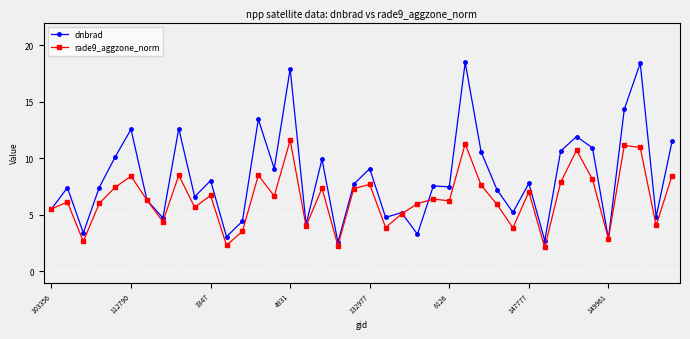

Rank the series by their maximum value, from highest to lowest.

dnbrad, rade9_aggzone_norm